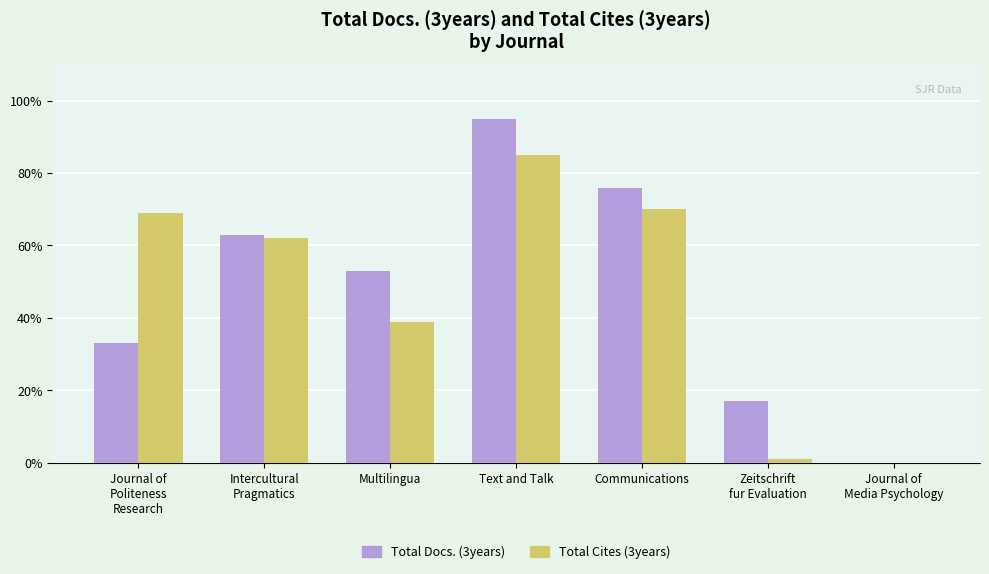

The value of Total Cites (3years) at Multilingua is 39. True or false?

True